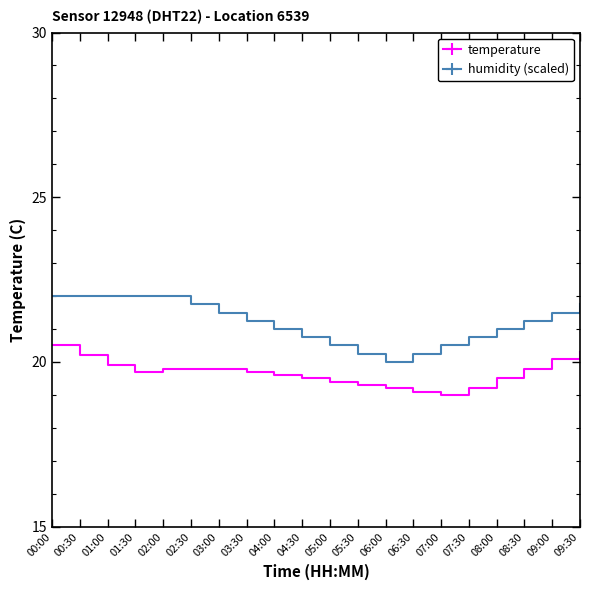

What is the difference between the maximum and minimum values in the temperature series?

1.5